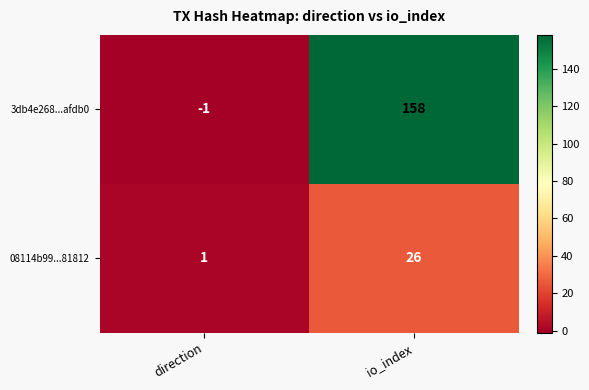

Between direction and io_index, which series saw the biggest shift?

3db4e268...afdb0